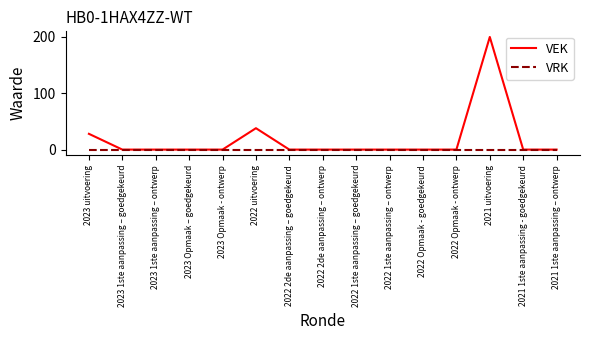

What are all the series names shown in the legend?

VEK, VRK